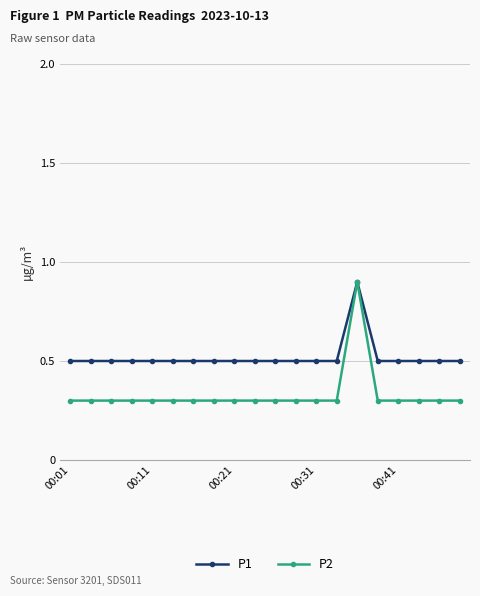

At how many categories does at least one series exceed 0?

20